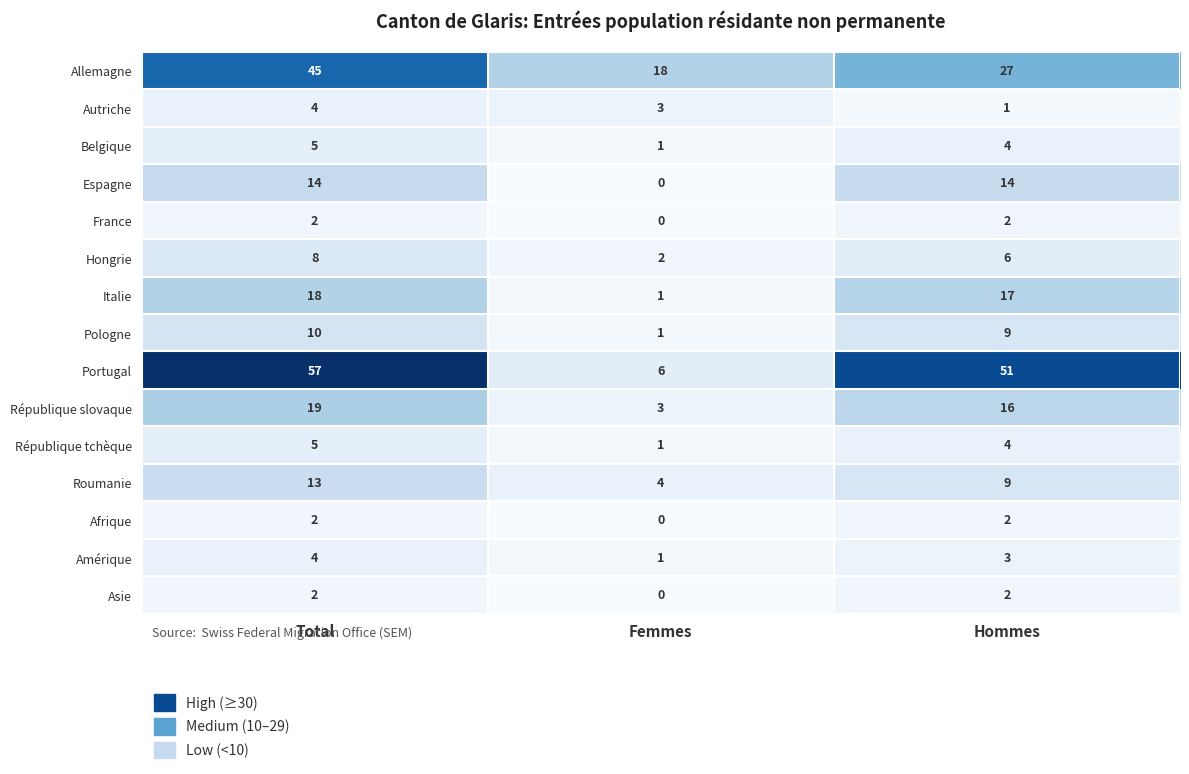

How many data points in Roumanie are less than 9?

1